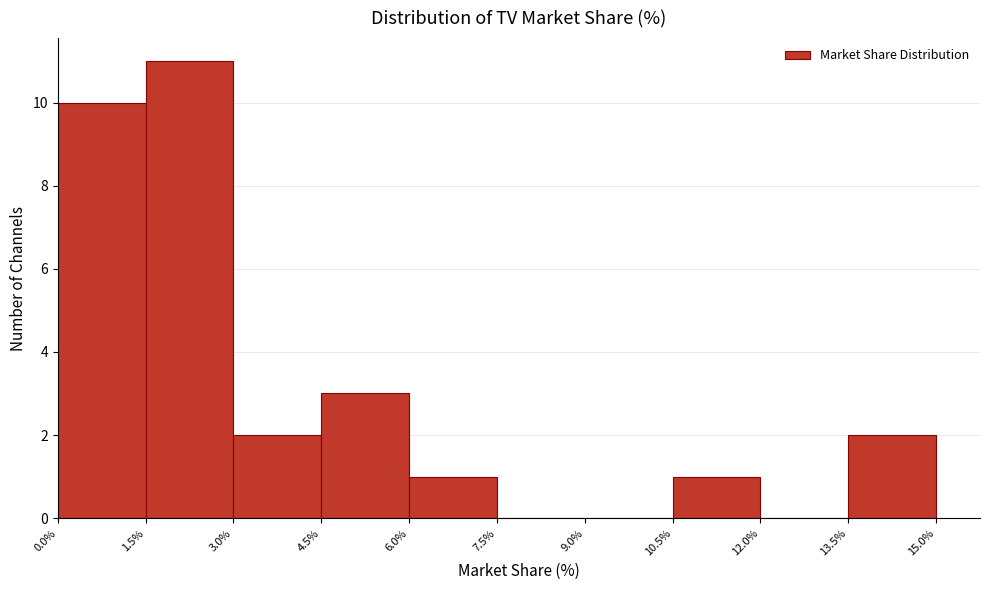

Reading left to right, transcribe this chart: for each bar, give the range it covers on the x-axis and its height. The values are not printed on the chart, so give them approximately, as read against the axis.

0.0% to 1.5%: 10
1.5% to 3.0%: 11
3.0% to 4.5%: 2
4.5% to 6.0%: 3
6.0% to 7.5%: 1
7.5% to 9.0%: 0
9.0% to 10.5%: 0
10.5% to 12.0%: 1
12.0% to 13.5%: 0
13.5% to 15.0%: 2